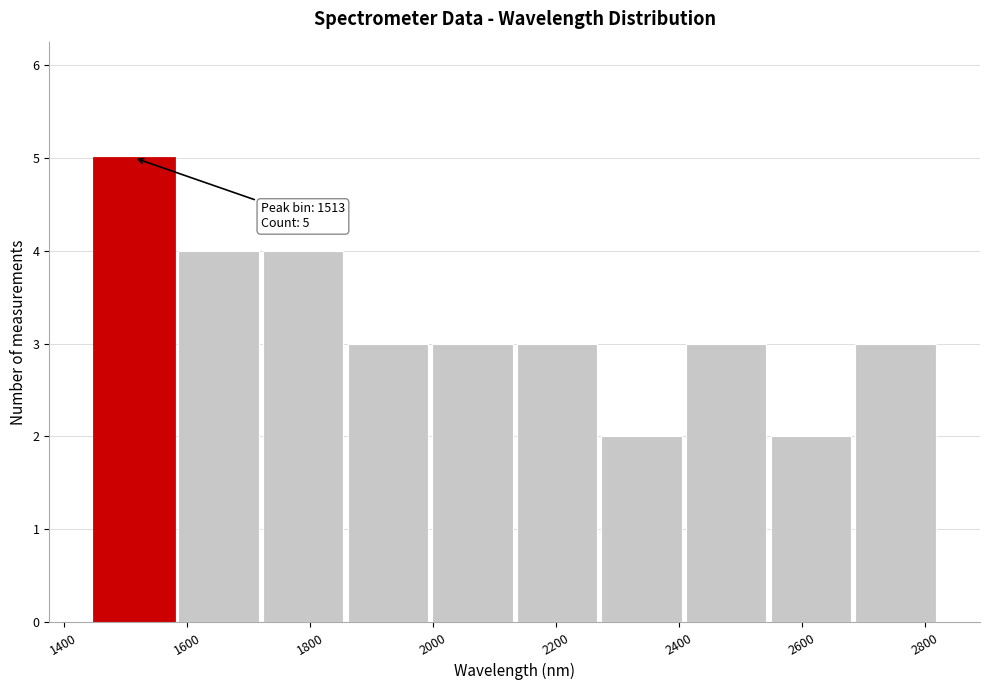

Over which range of the x-axis is the bar tallest?

1440 to 1580